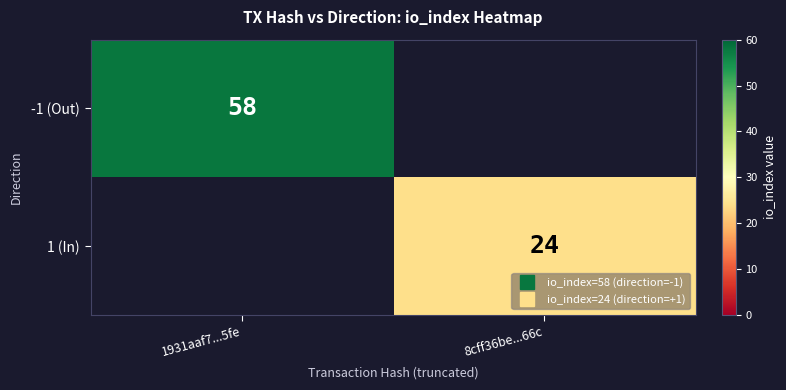

True or false: 1 (In) has a value of 8.1 at 8cff36be...66c.

False